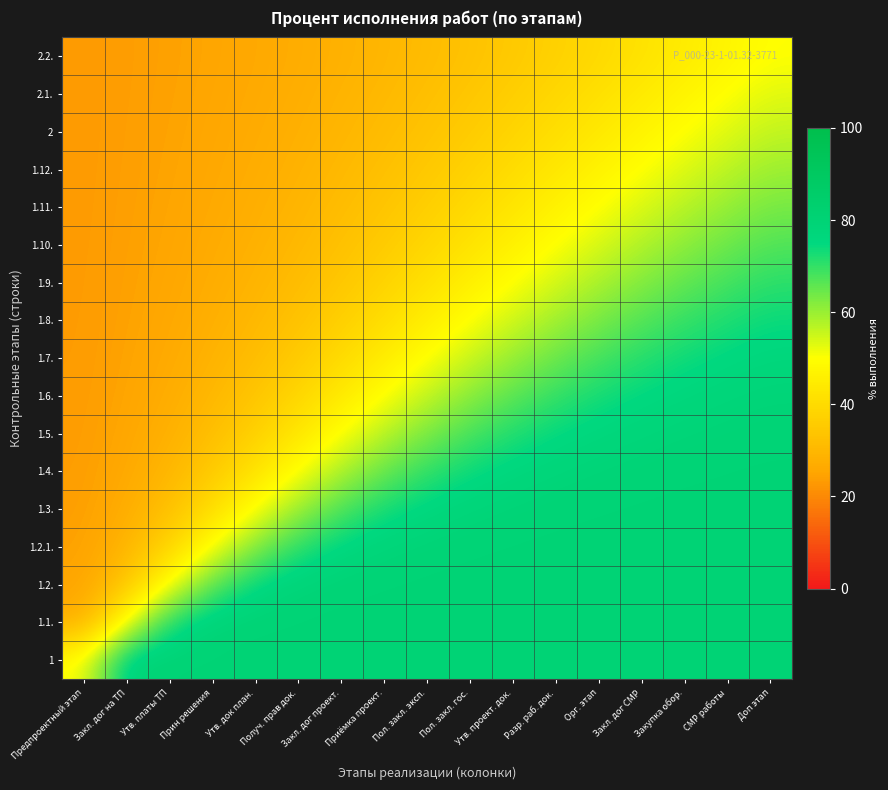

What is the spread (max minus min) of values at Пол. закл. гос.?

46.9